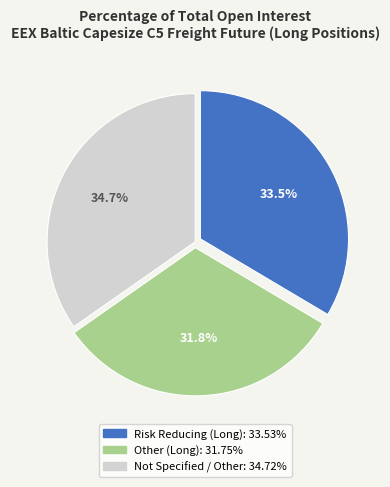

To the nearest percent, what is the average slice percentage?

33%